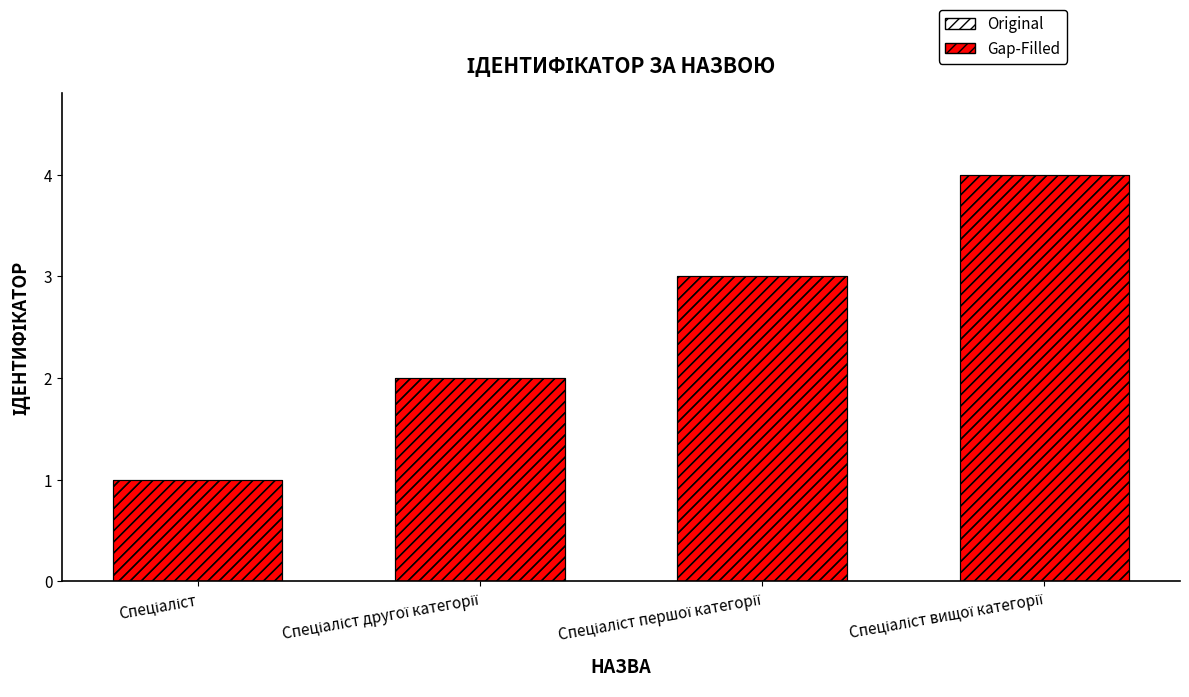

List the labels in order of Gap-Filled value, largest first.

Спеціаліст вищої категорії, Спеціаліст першої категорії, Спеціаліст другої категорії, Спеціаліст